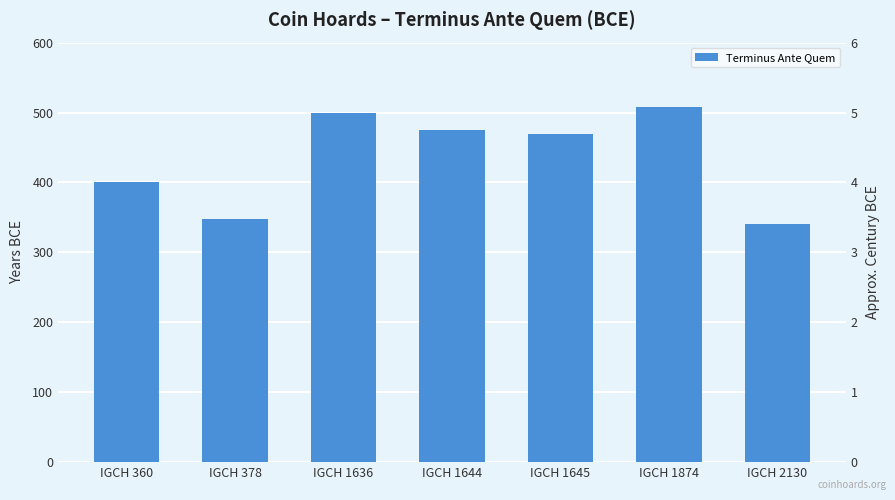

What is the ratio of the value at IGCH 360 to the value at IGCH 1636?

0.8